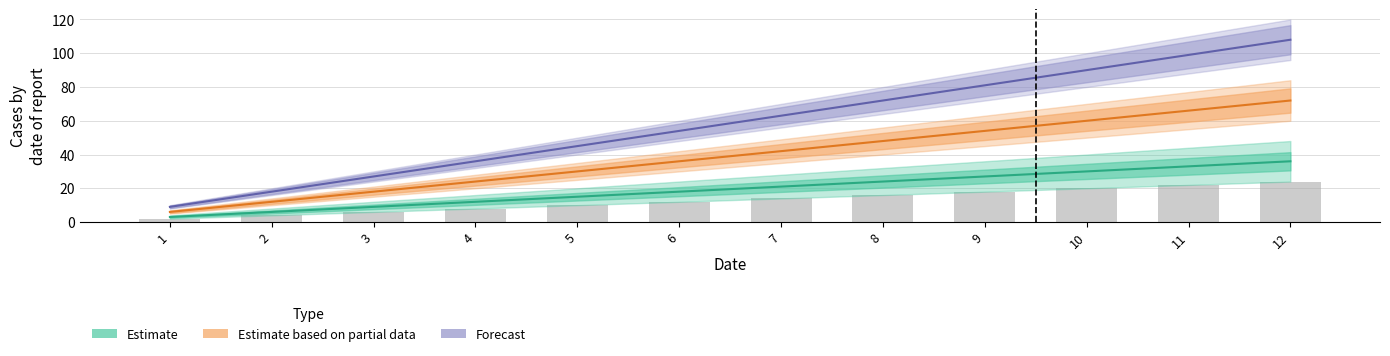

Reading left to right, what are all the values shown in this chart?

Estimate: 1=3	2=6	3=9	4=12	5=15	6=18	7=21	8=24	9=27	10=30	11=33	12=36
Estimate based on partial data: 1=6	2=12	3=18	4=24	5=30	6=36	7=42	8=48	9=54	10=60	11=66	12=72
Forecast: 1=9	2=18	3=27	4=36	5=45	6=54	7=63	8=72	9=81	10=90	11=99	12=108